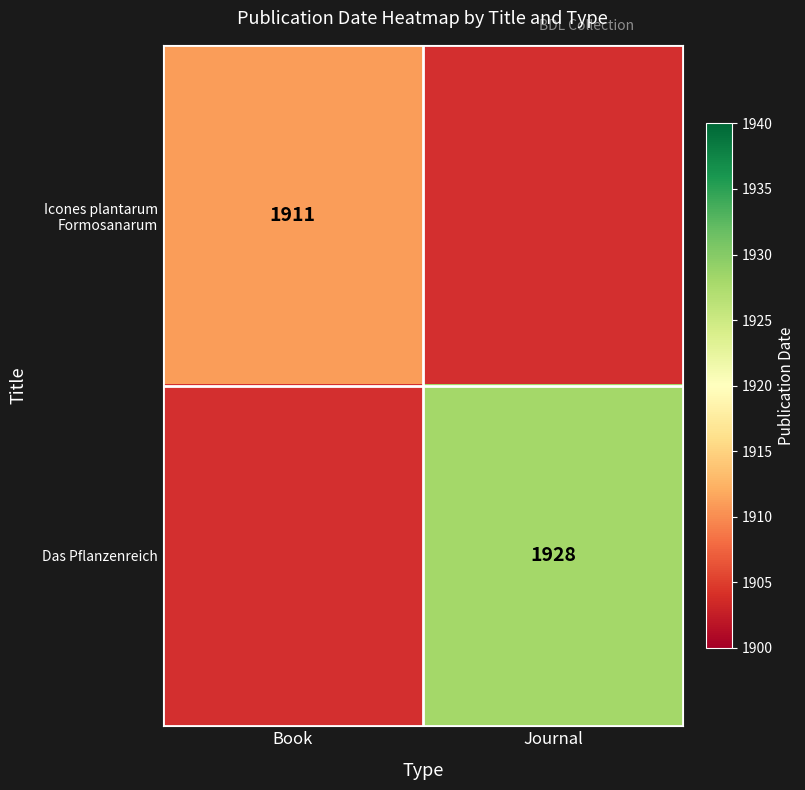

True or false: Das Pflanzenreich has a value of 2915 at Journal.

False